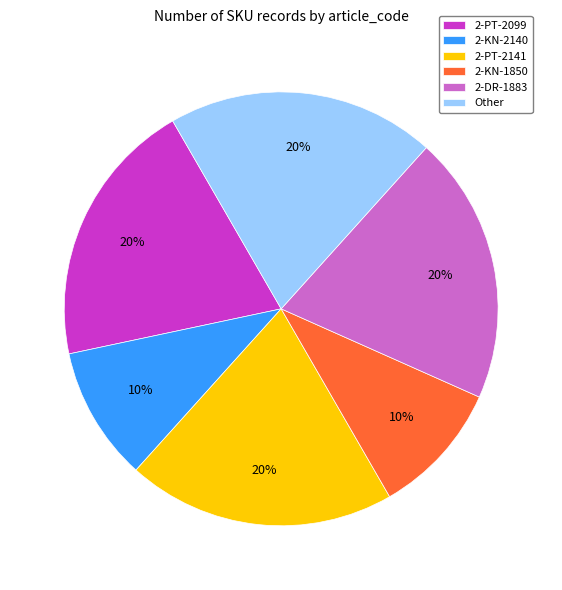

Do 2-DR-1883 and Other together represent more than half of the pie?

No